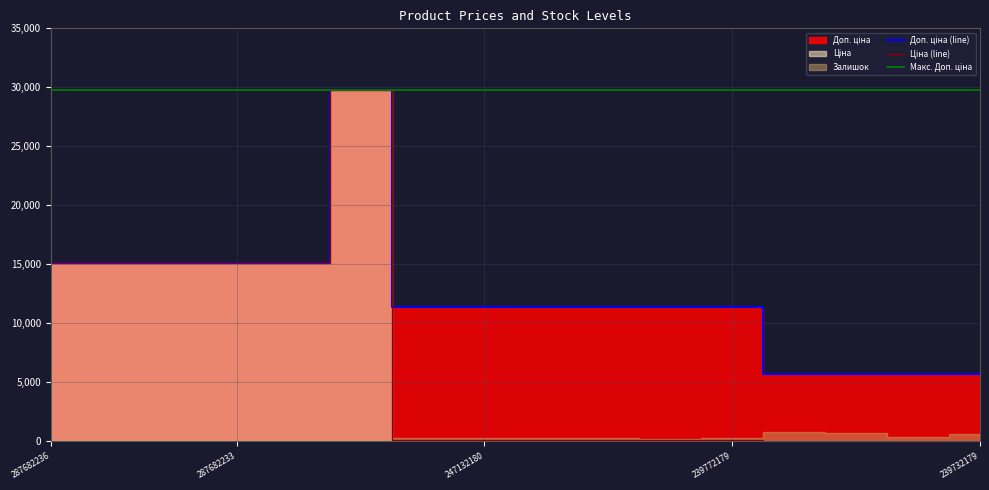

Reading right to left, list all the values displayed in this chart.

Ціна: 57.0	57.0	57.0	57.0	114.1	114.1	114.1	114.1	114.1	114.1	29747.2	15120.0	15120.0	15120.0	15120.0	15120.0
Доп. ціна: 5705.0	5705.0	5705.0	5705.0	11410.0	11410.0	11410.0	11410.0	11410.0	11410.0	29747.2	15120.0	15120.0	15120.0	15120.0	15120.0